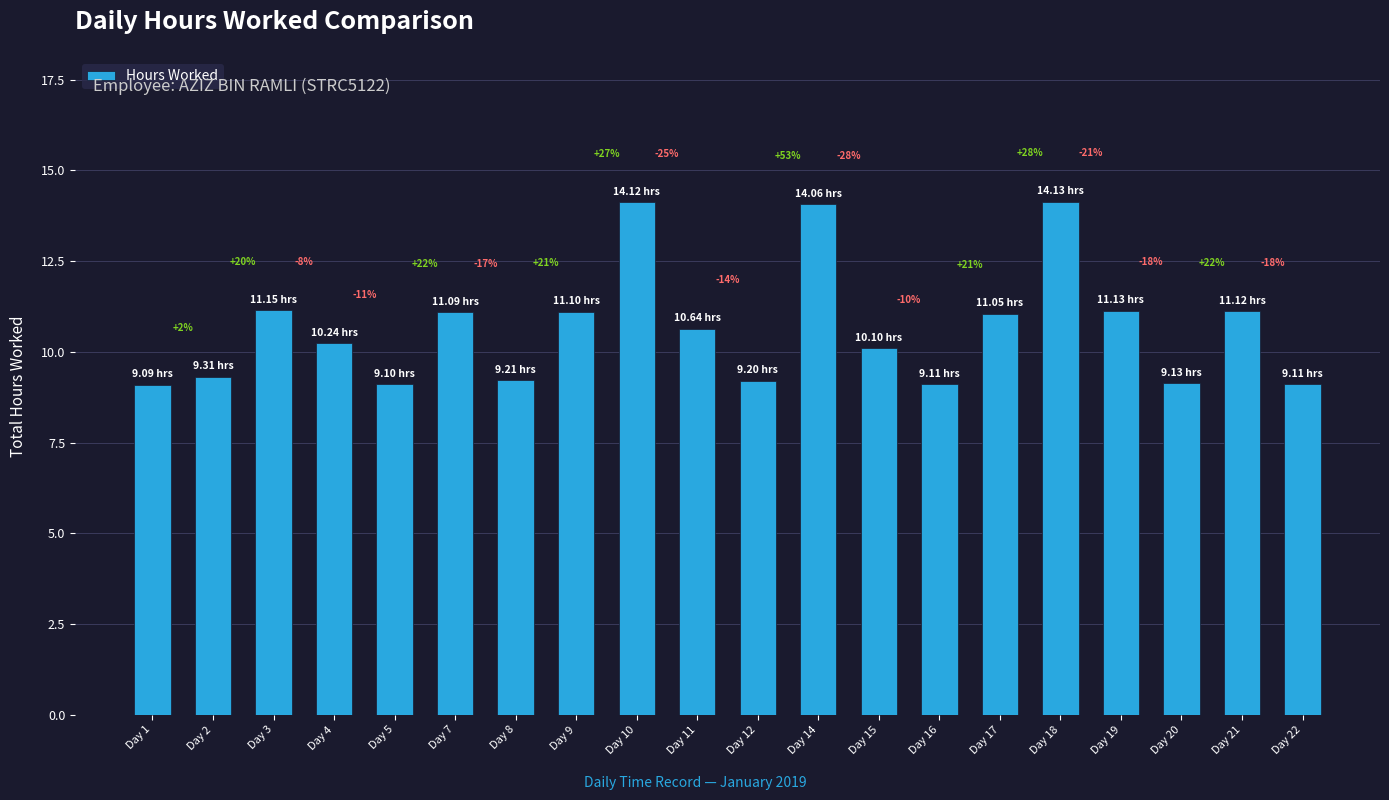

Does the chart contain any negative values?

No